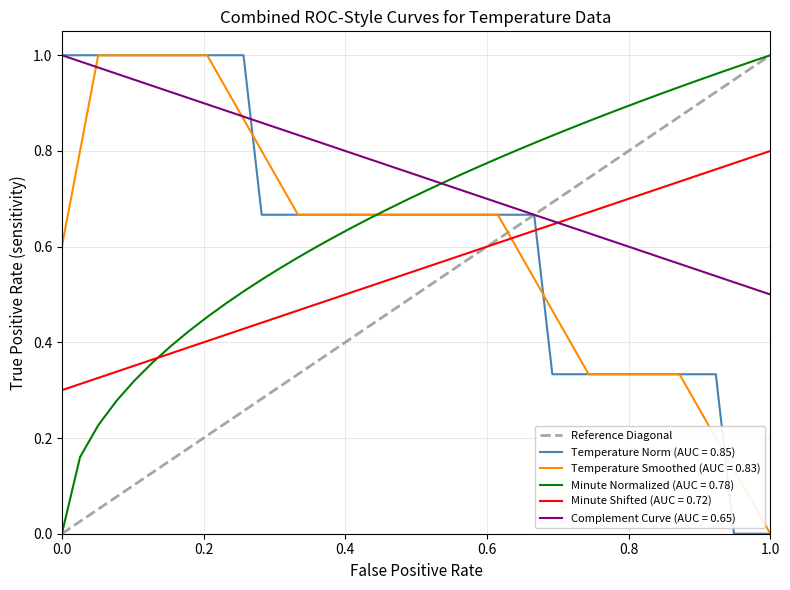

What is the greatest value displayed?

1